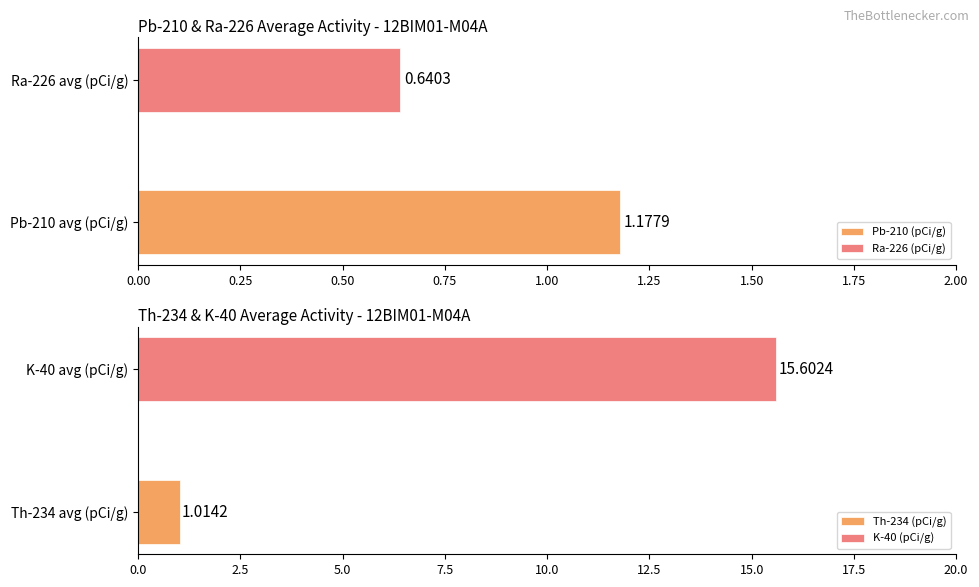

Which series has the widest spread of values?

K-40 (pCi/g)